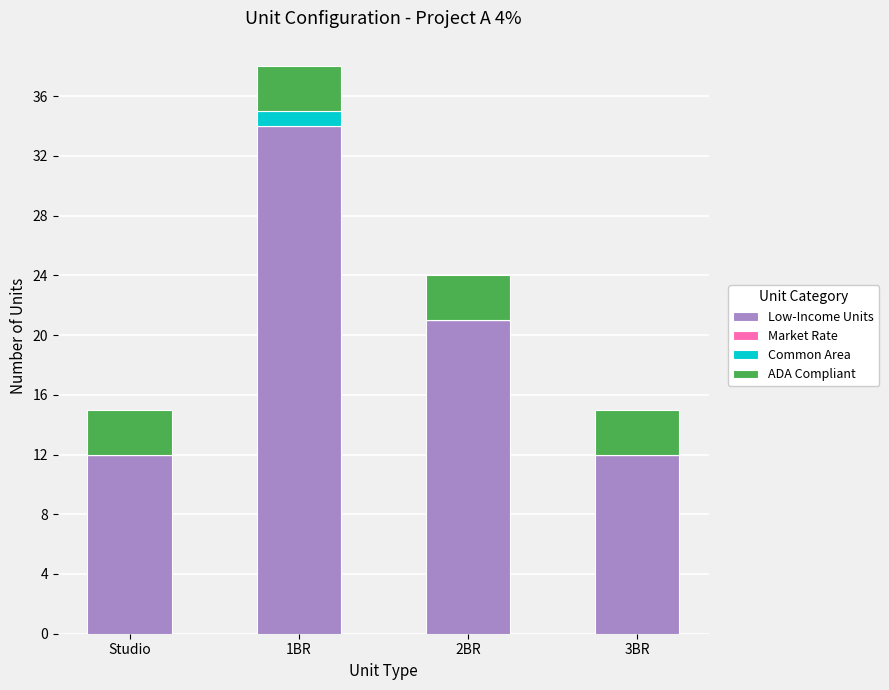

Reading left to right, transcribe the values for Low-Income Units.

Studio=12	1BR=34	2BR=21	3BR=12